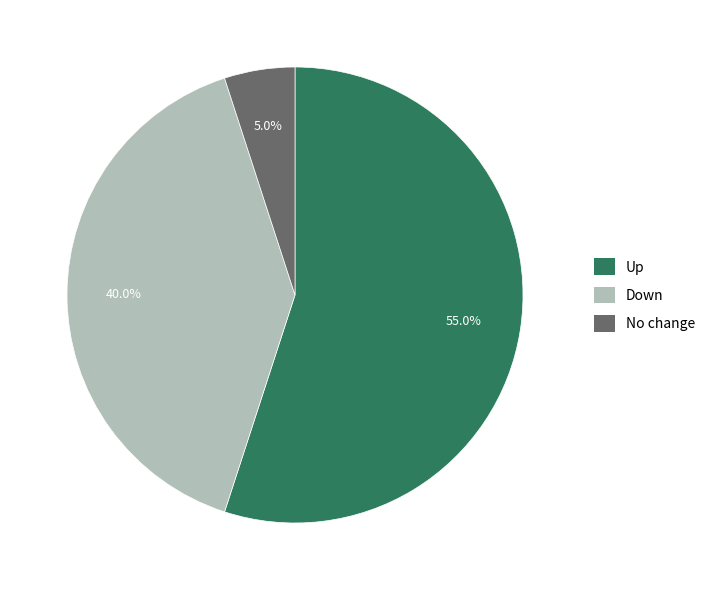

Is there a majority slice in this chart?

Yes